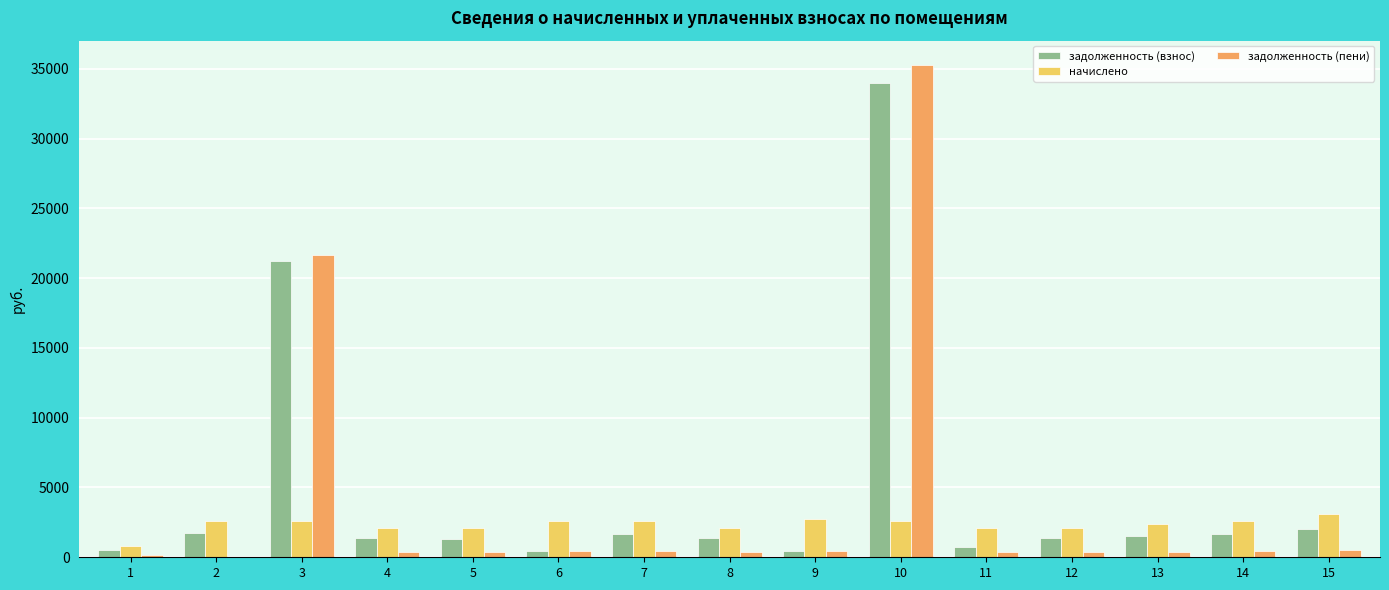

How many series are shown in this chart?

3